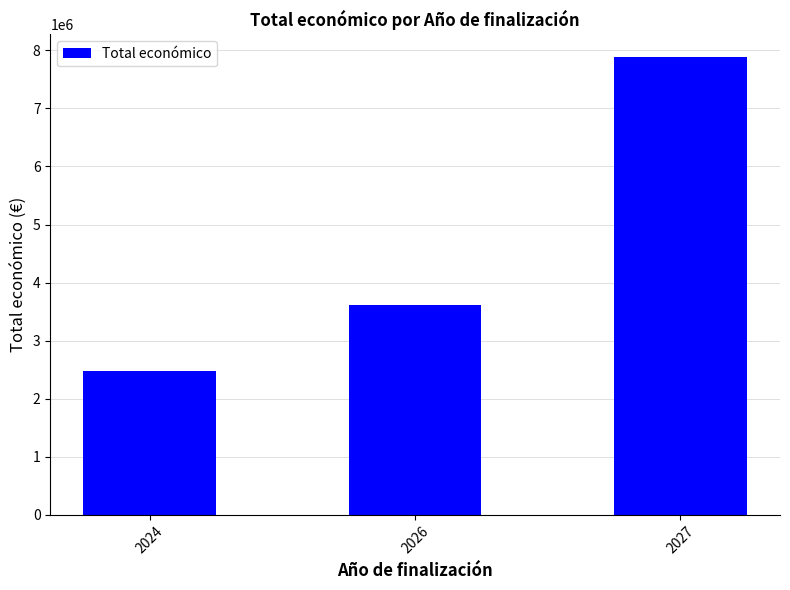

Is it true that the value at 2027 is 4341957.0?

False